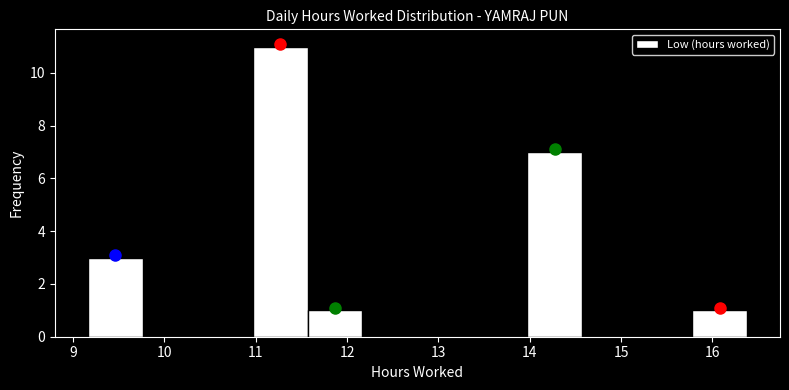

Which range on the x-axis has the tallest bar?

11.0 to 11.6